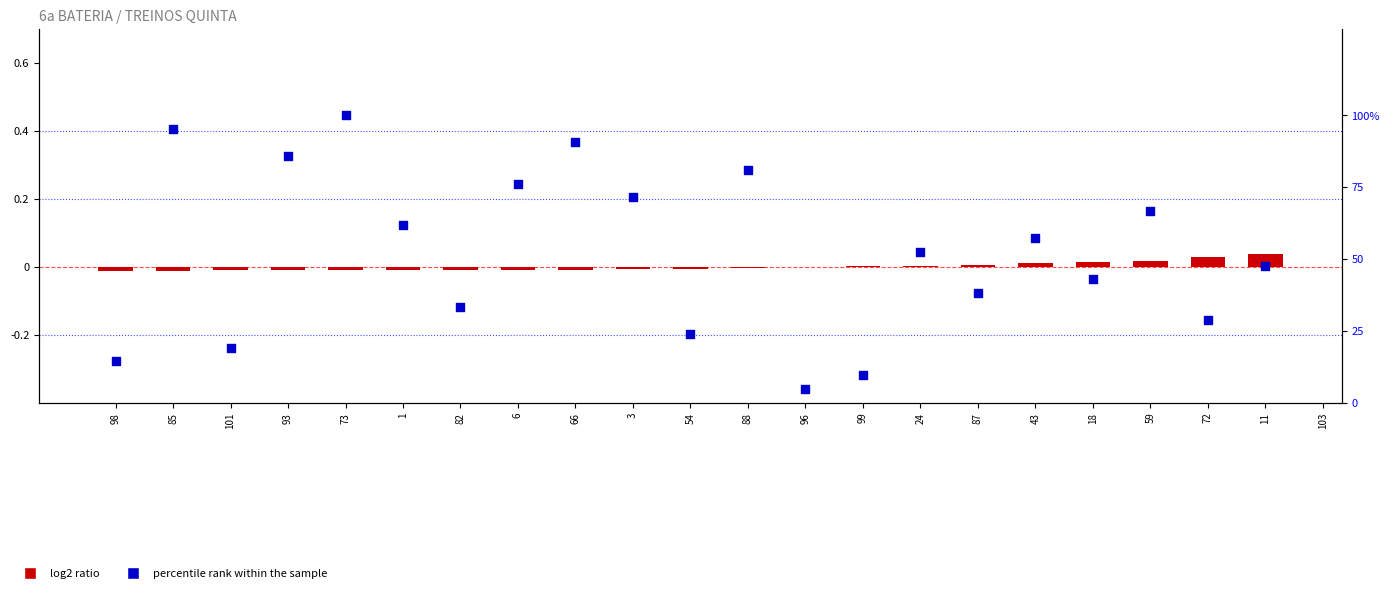

Which series reaches the minimum Y coordinate?

log2 ratio